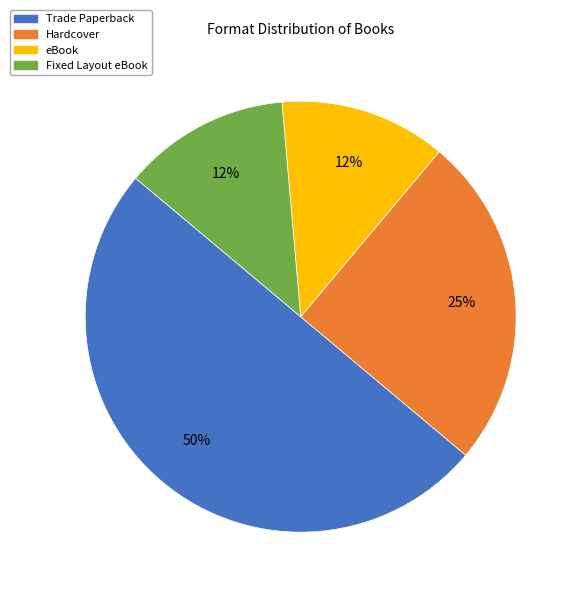

Is the sum of eBook and Hardcover greater than half?

No